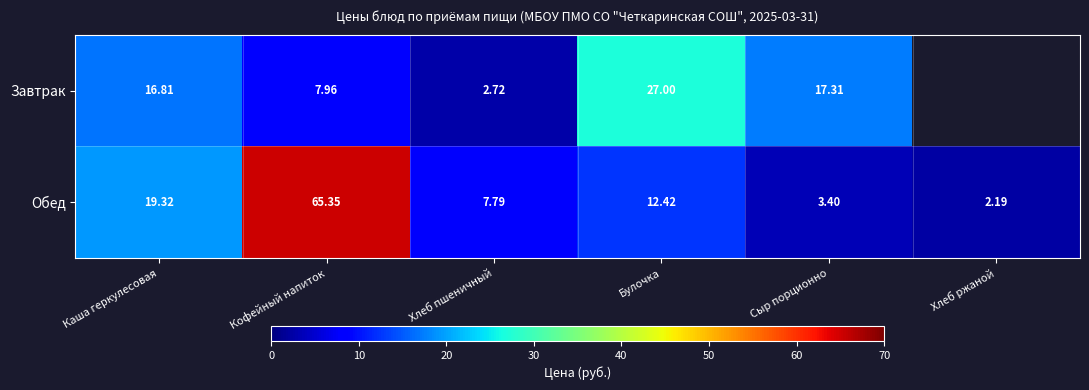

Between Кофейный напиток and Булочка, which series saw the biggest shift?

Обед